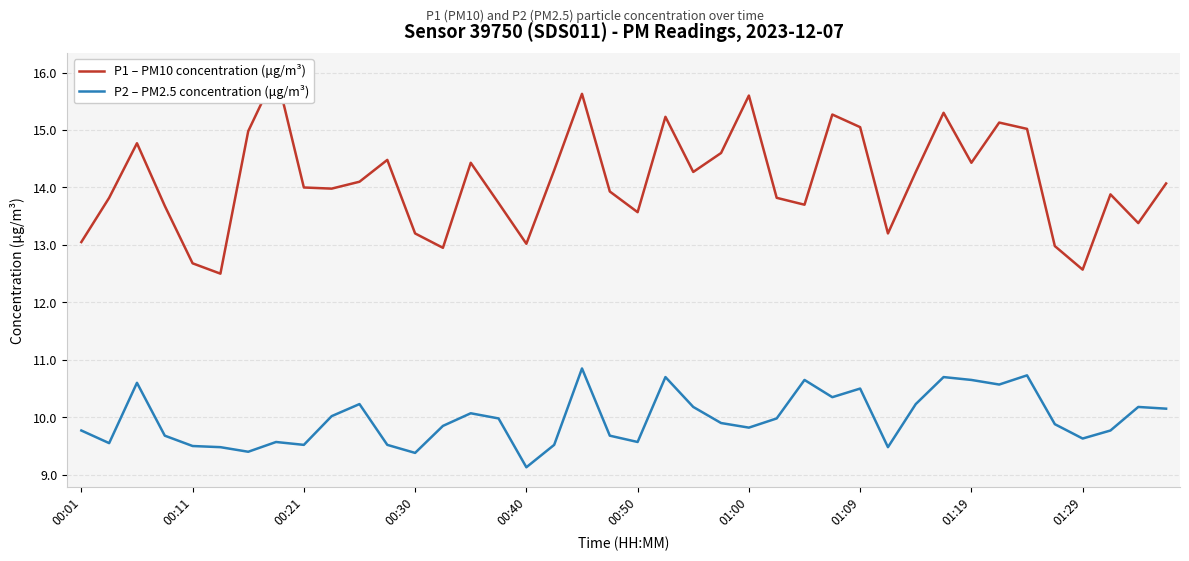

Which series has the largest range (max minus min)?

P1 – PM10 concentration (μg/m³)